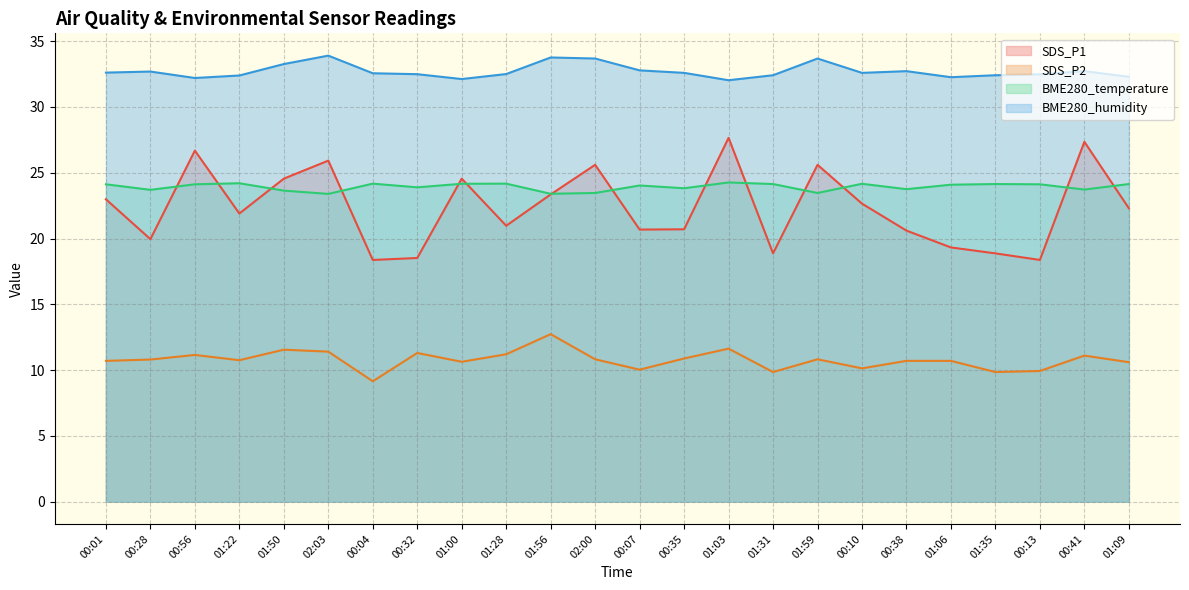

At how many categories does at least one series exceed 33?

5